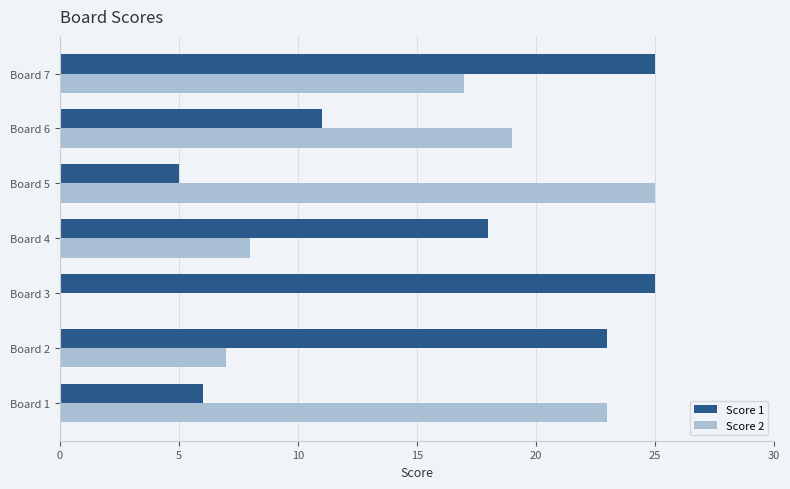

The Score 1 series shows 6 at Board 2. True or false?

False